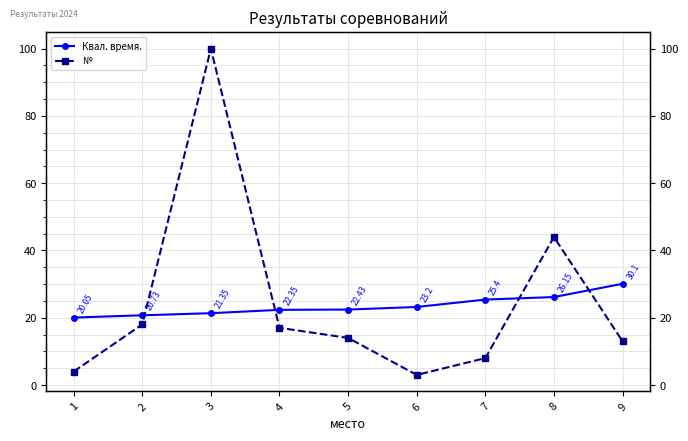

At 9, list the series in order from smallest to largest.

№, Квал. время.